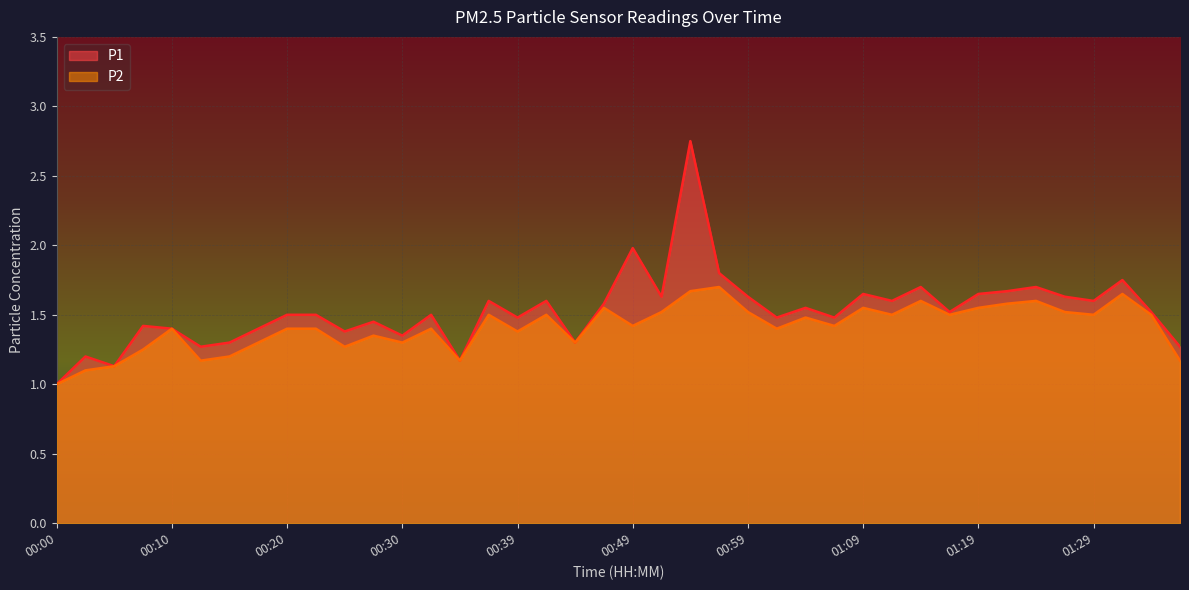

Where is P2 nearest to the value 1?

00:00